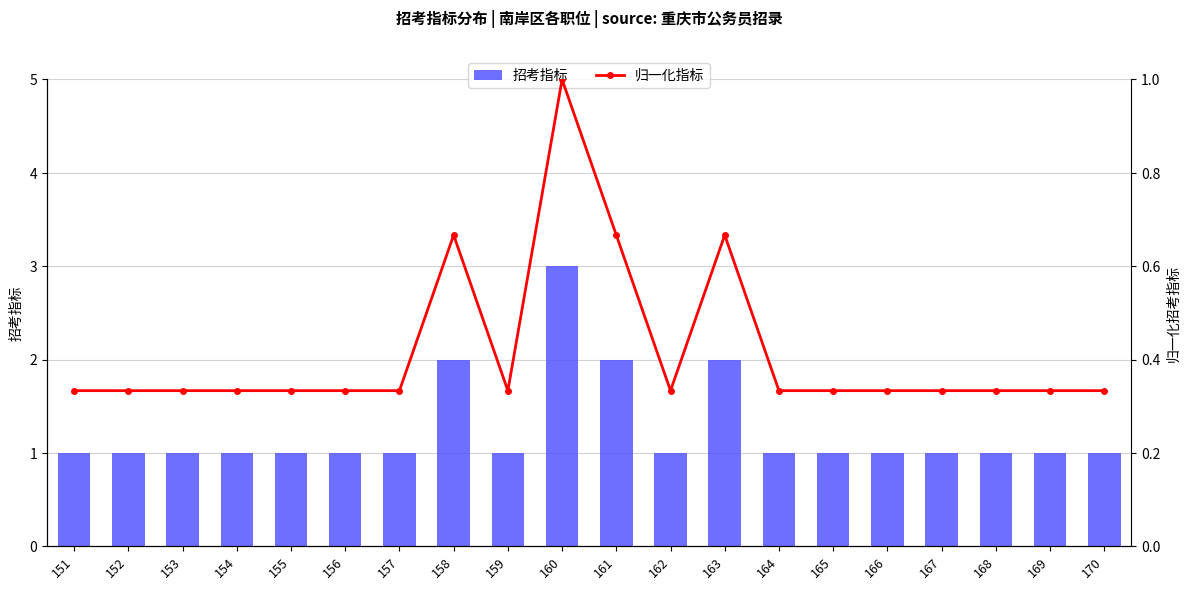

True or false: 归一化指标 has a value of 1.1 at 163.

False